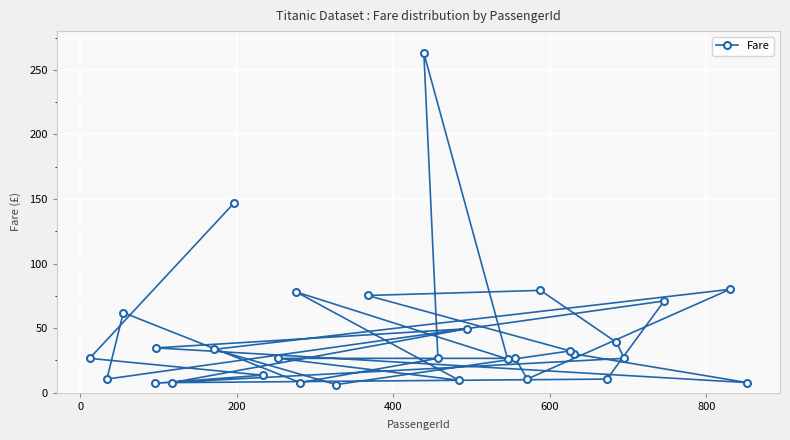

What is the minimum value shown in the chart?

6.2